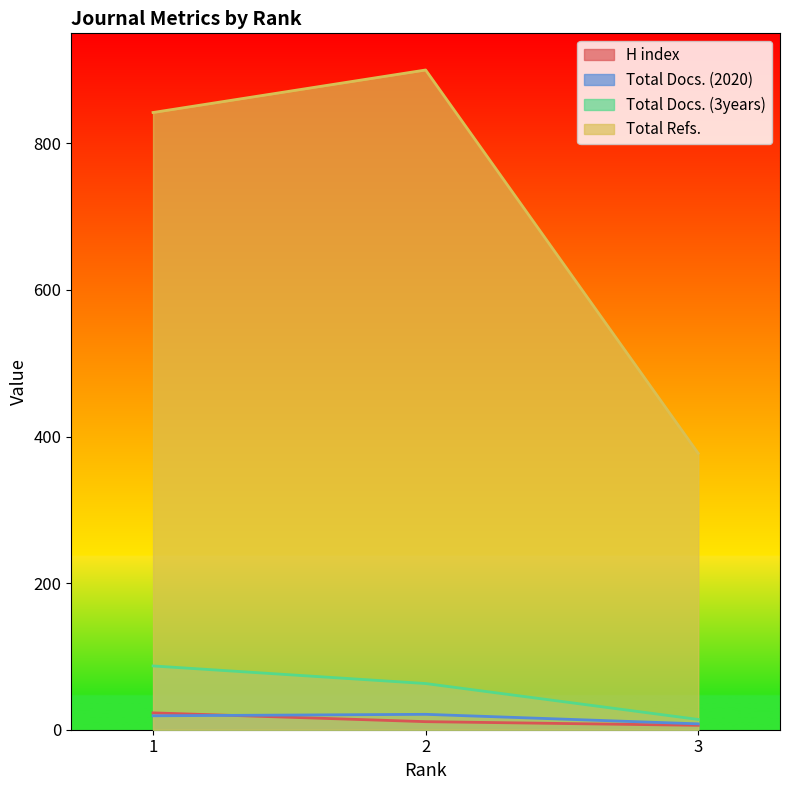

What is the sum of the Total Docs. (2020) values at 3 and 2?

29